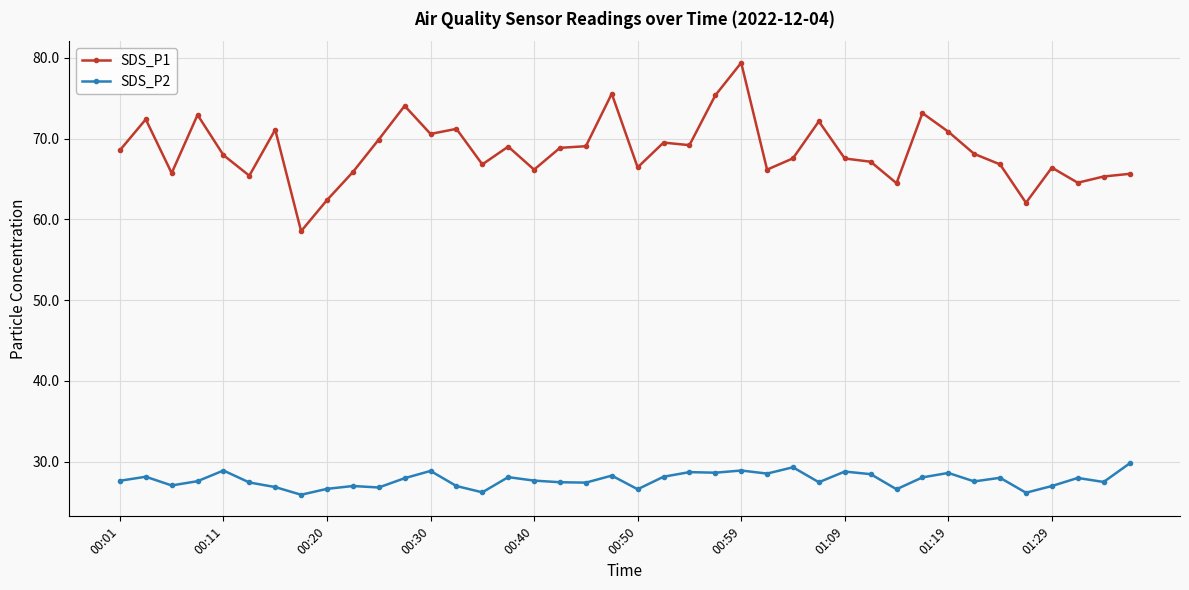

True or false: SDS_P1 and SDS_P2 cross at least once.

False